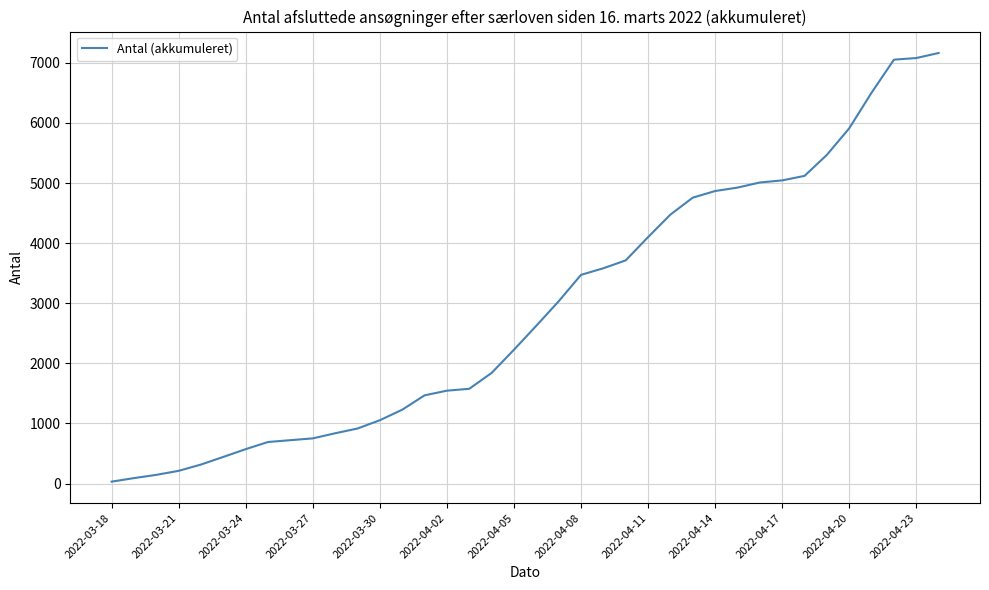

What is the difference between the maximum and minimum values?

7133